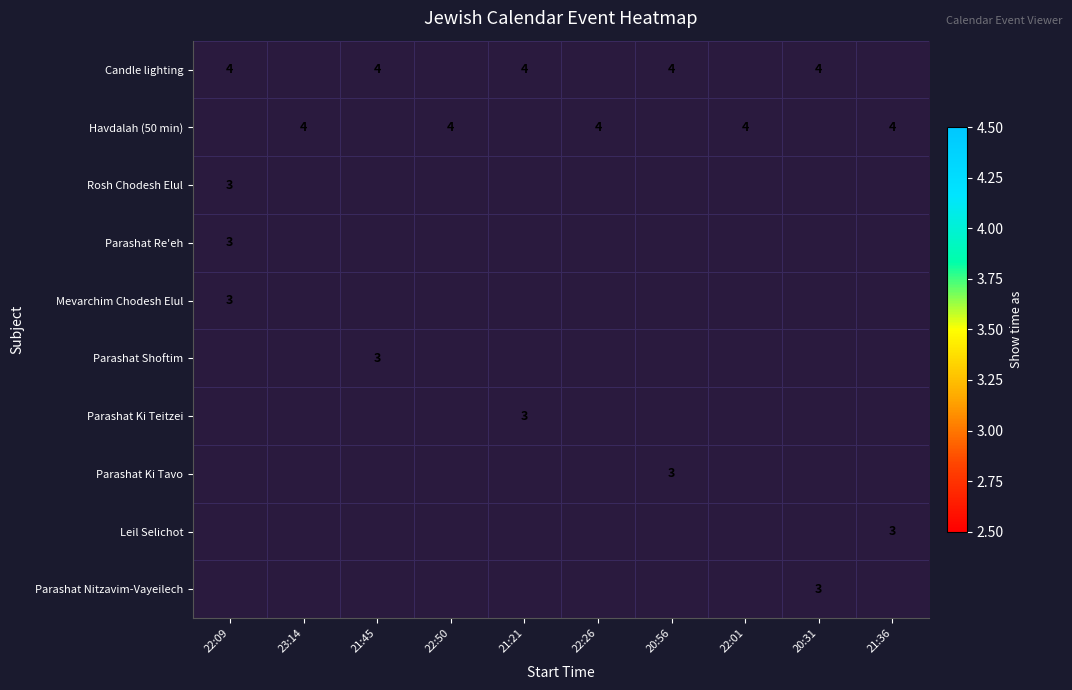

At how many categories does at least one series exceed 3?

10